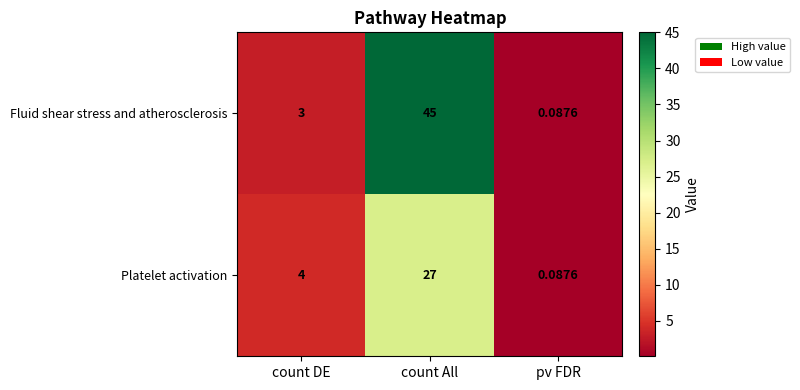

Which category has the highest value across all series?

count All